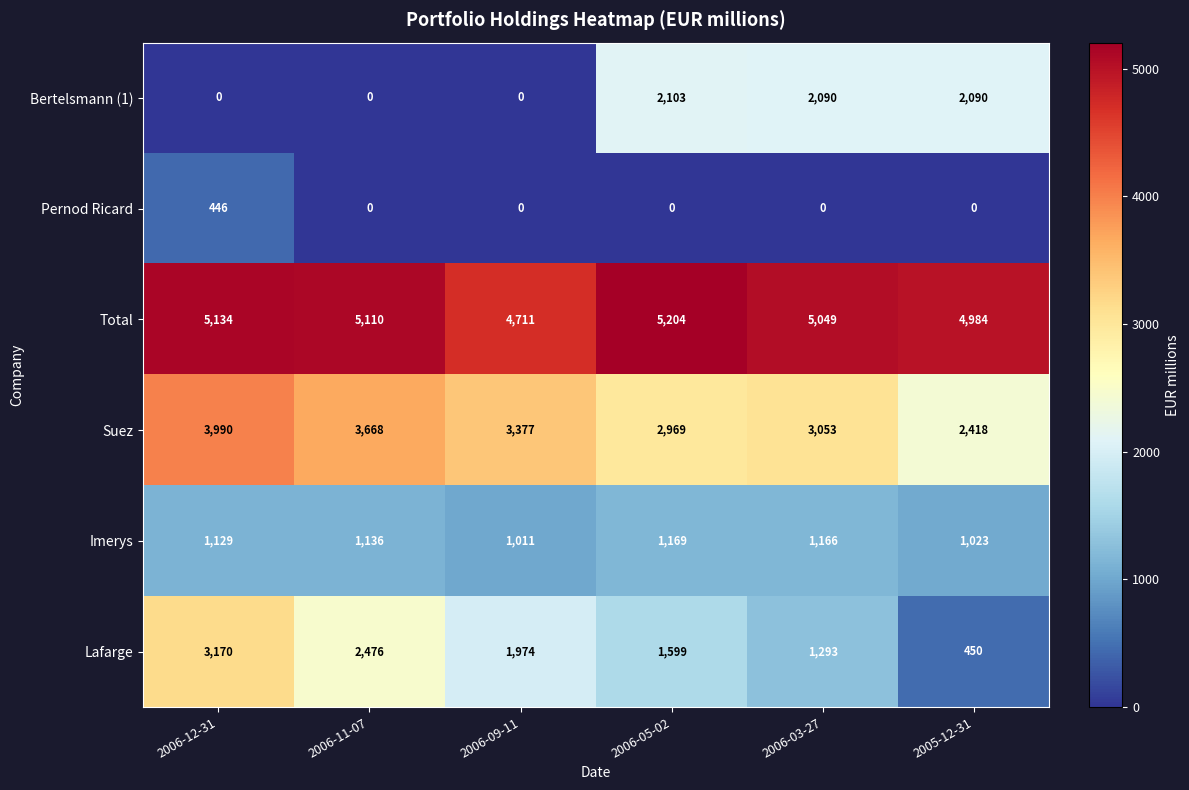

At which category is the sum across all series the highest?

2006-12-31